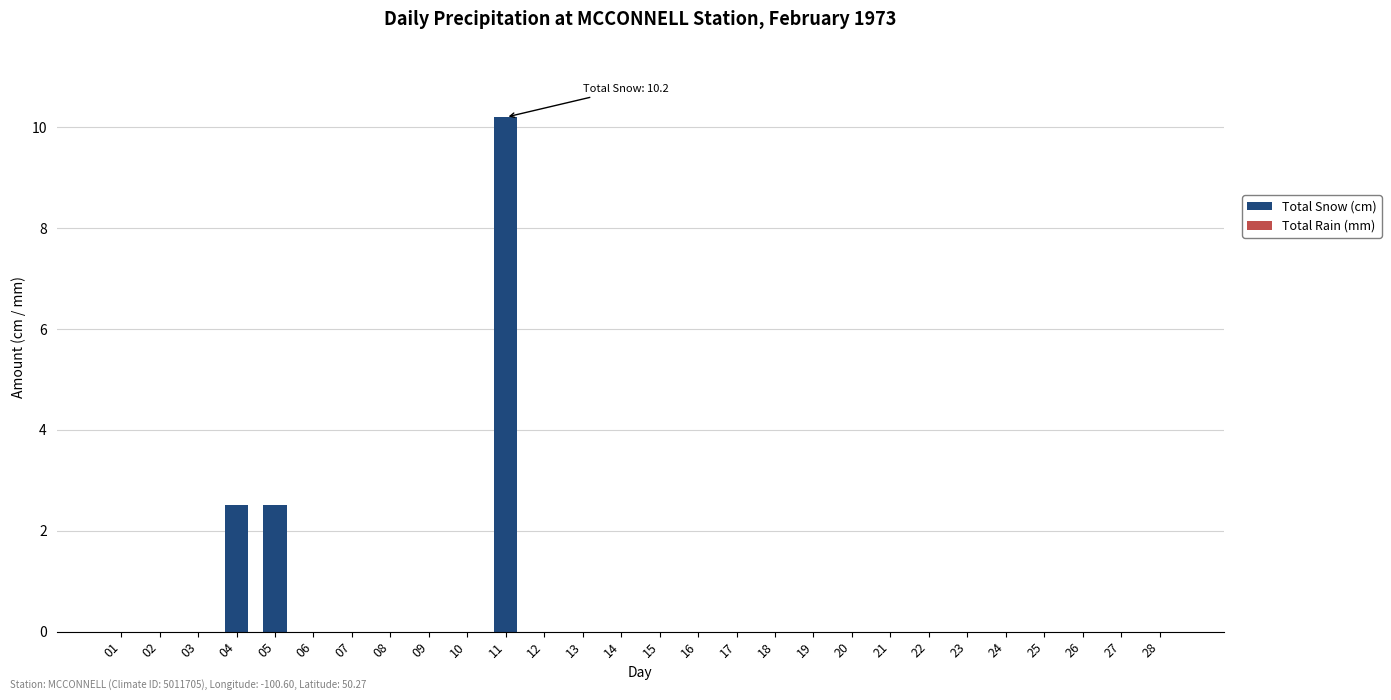

How many series are shown in this chart?

1